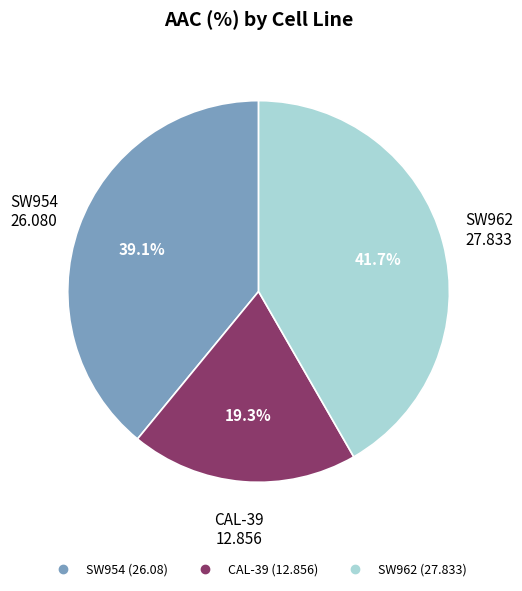

How many segments does this pie chart have?

3